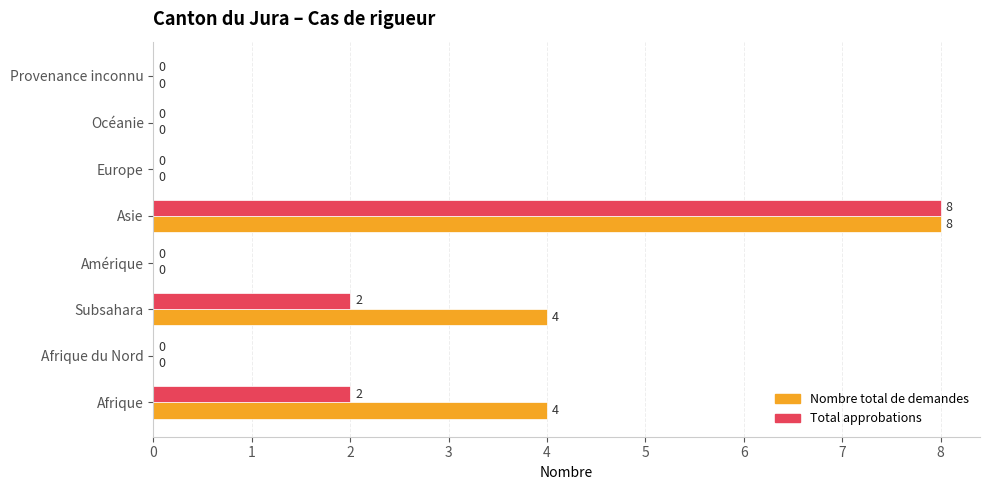

At which category is the sum across all series the highest?

Asie